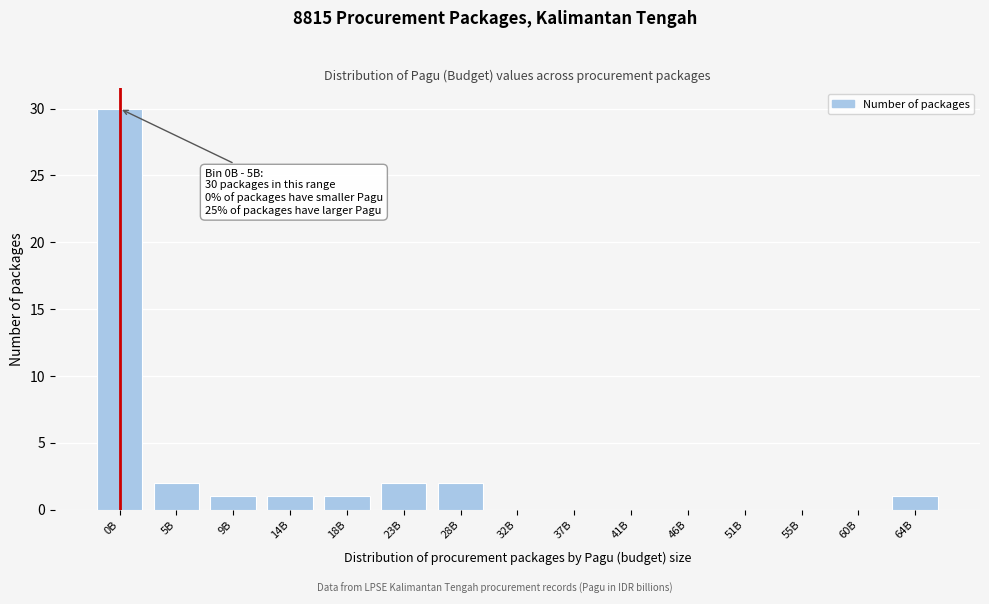

Reading right to left, transcribe all the data shown in this chart.

64B=1	60B=0	55B=0	51B=0	46B=0	41B=0	37B=0	32B=0	28B=2	23B=2	18B=1	14B=1	9B=1	5B=2	0B=30